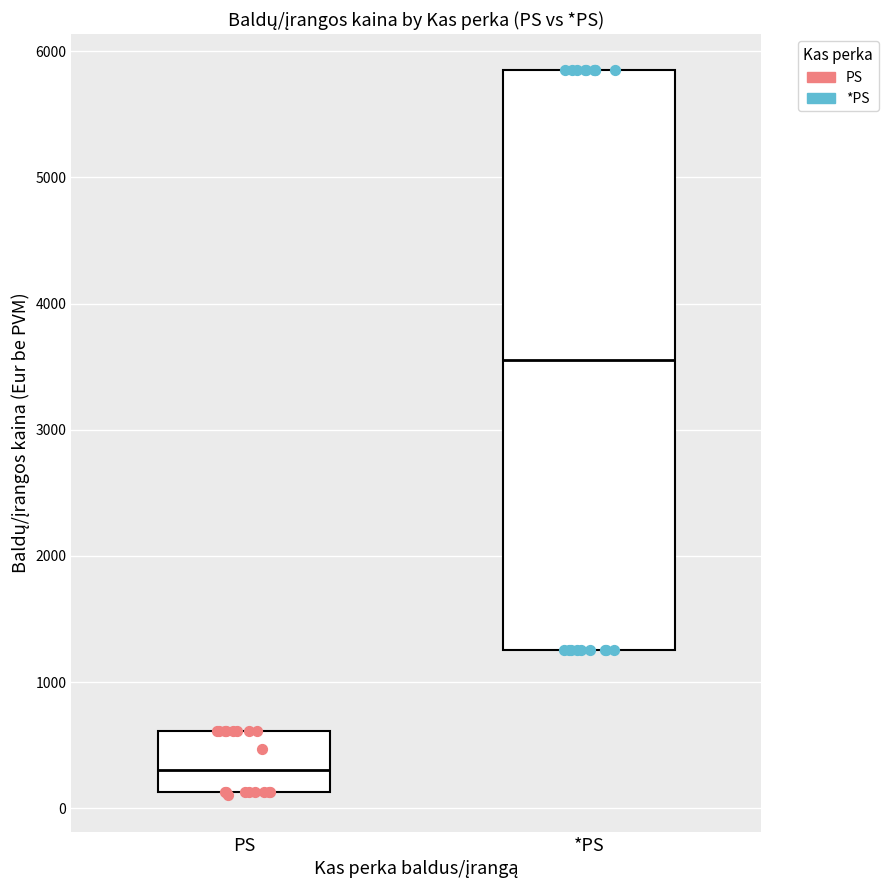

Reading left to right, transcribe this box plot: for each box, give where its median line is, the range the box spans, and where its two whiskers end, as read against the y-axis. The values are not printed on the chart, so give them approximately, as read against the axis.

PS: median 300, box 100 to 600, whiskers 100 (just below the box's lower edge) to 600
*PS: median 3600, box 1300 to 5800, whiskers 1300 to 5800